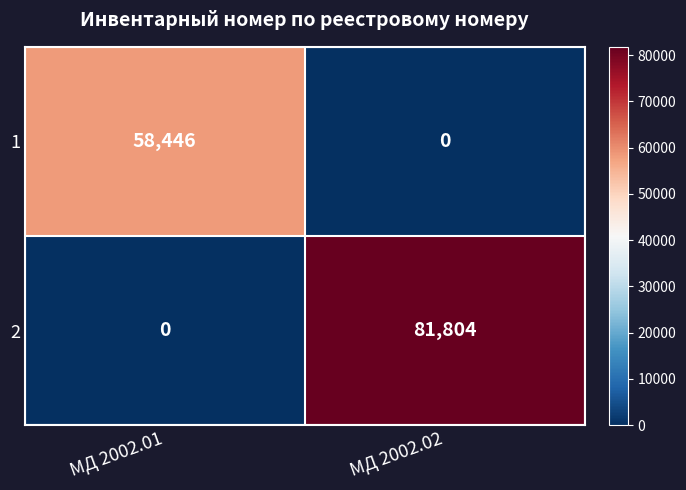

Which series changed the most between МД 2002.01 and МД 2002.02?

2